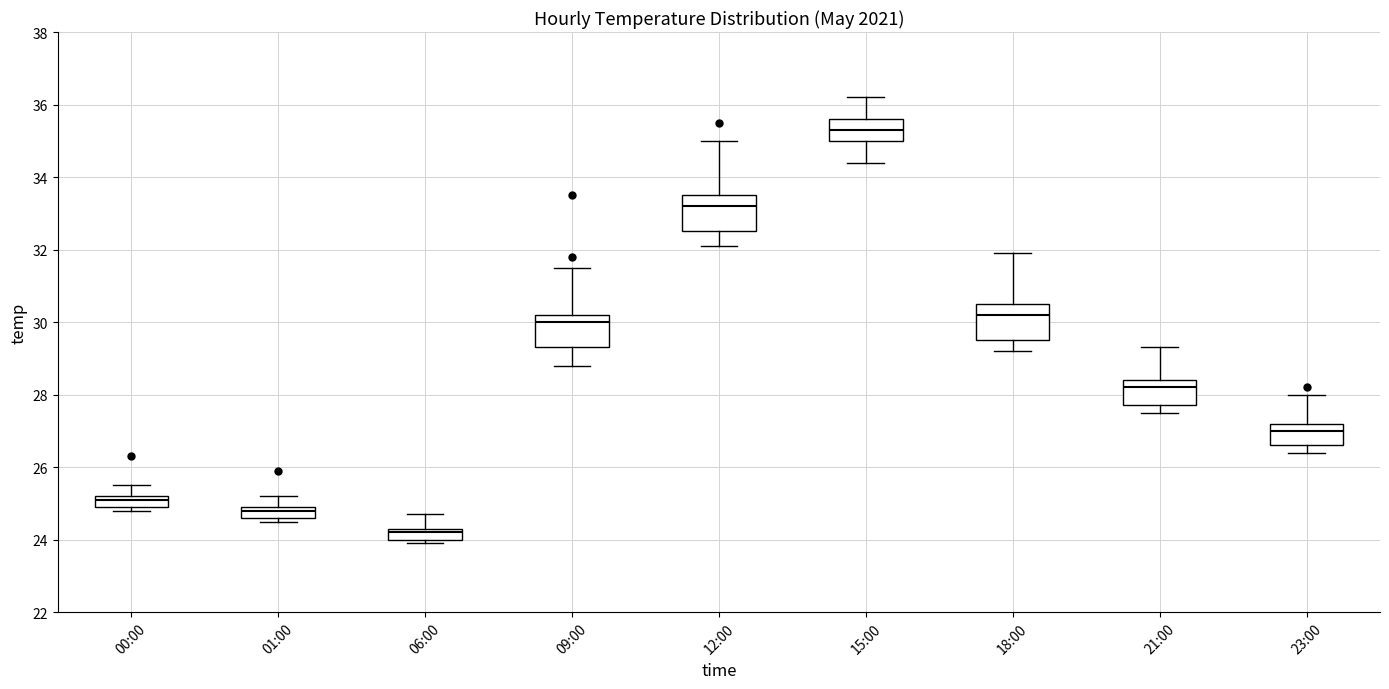

Where does the median line of the box for 01:00 sit on the y-axis? The values are not printed on the chart, so give them approximately, as read against the axis.

24.8